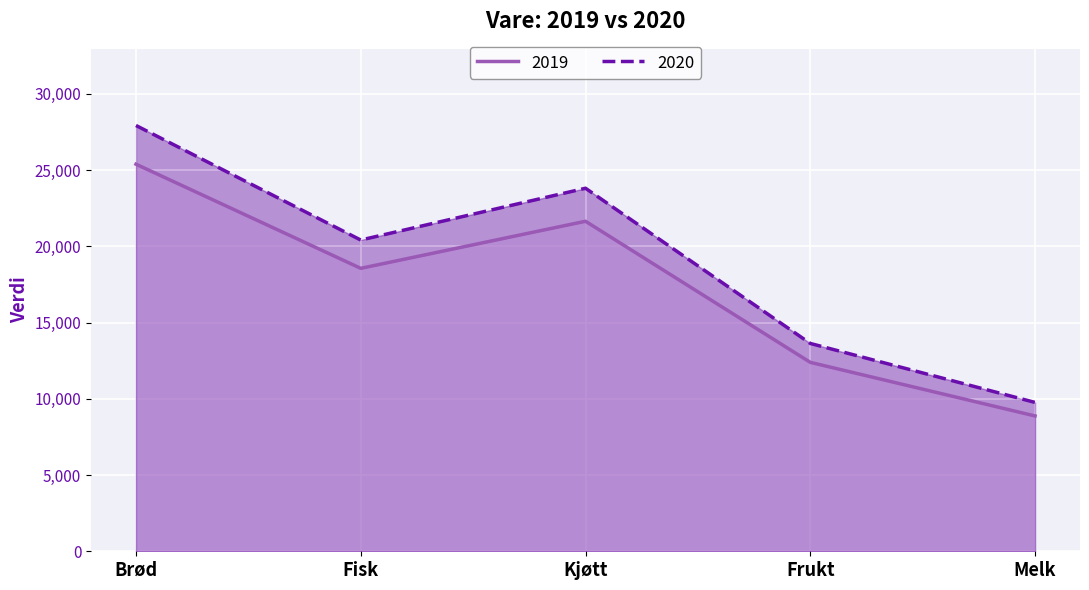

At which category is the sum across all series the highest?

Brød